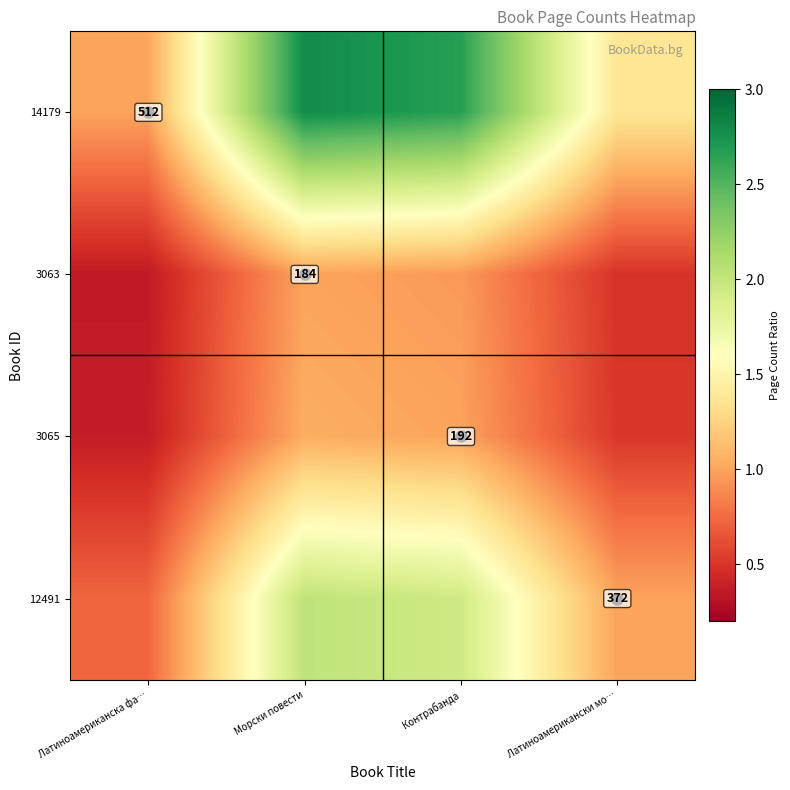

The value of 14179 at Латиноамерикански мо… is 2.1. True or false?

False